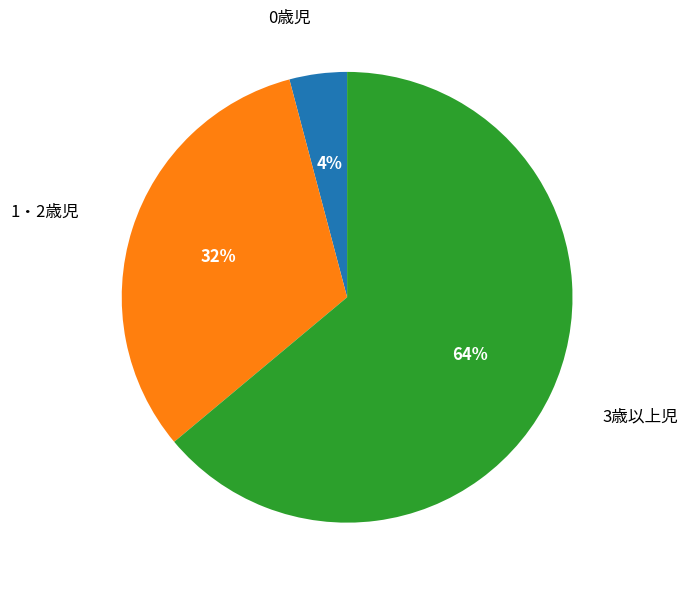

To the nearest percent, what portion does 1・2歳児 represent?

32%